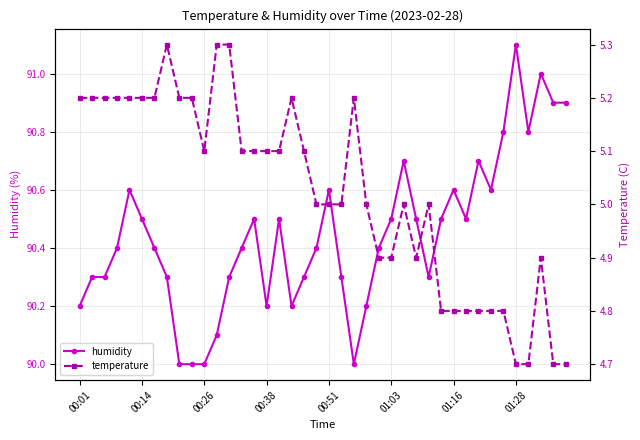

Count the temperature values in the range 4 to 5.

20